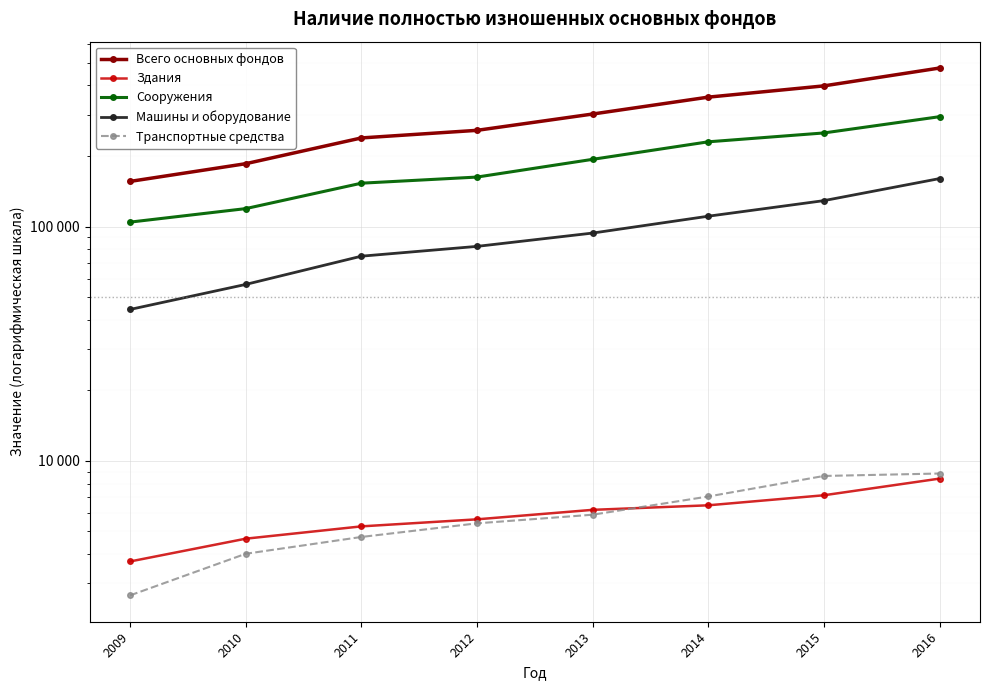

How many data points does each series have?

8